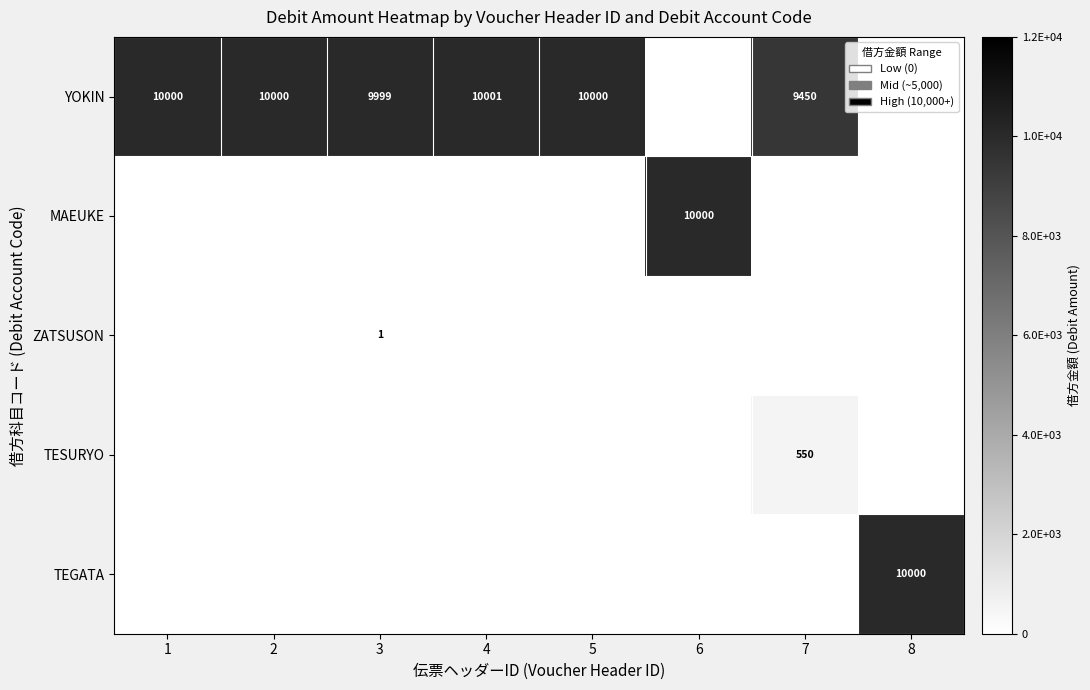

The TESURYO series shows 550 at 7. True or false?

True